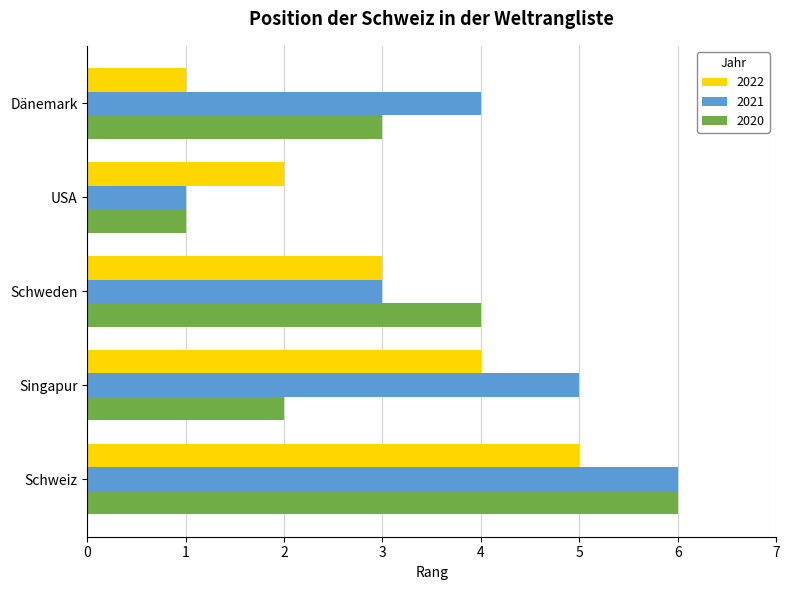

Is the value of 2021 at Singapur greater than the value of 2020 at Schweden?

Yes